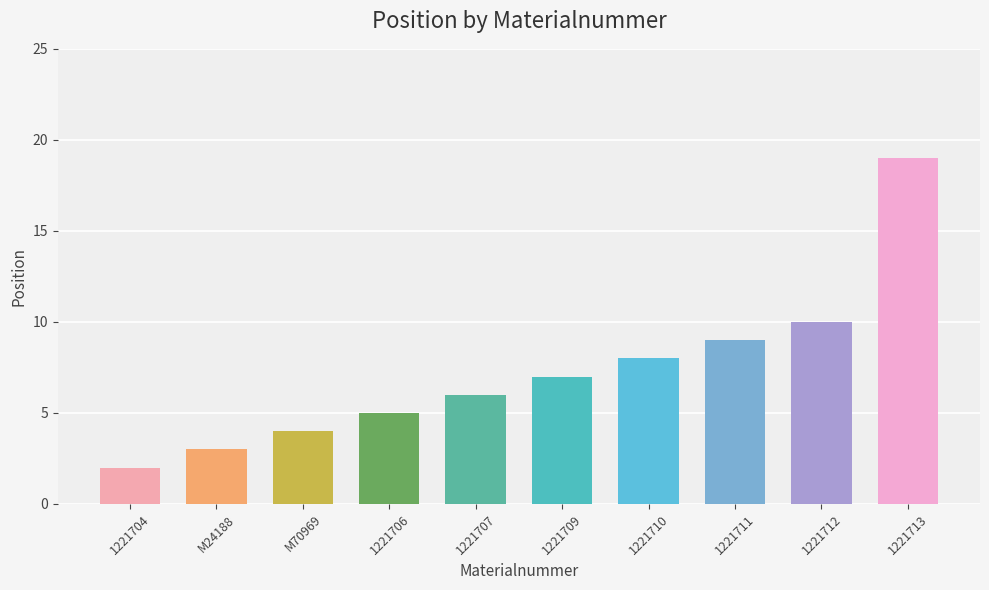

What is the maximum value shown in the chart?

19